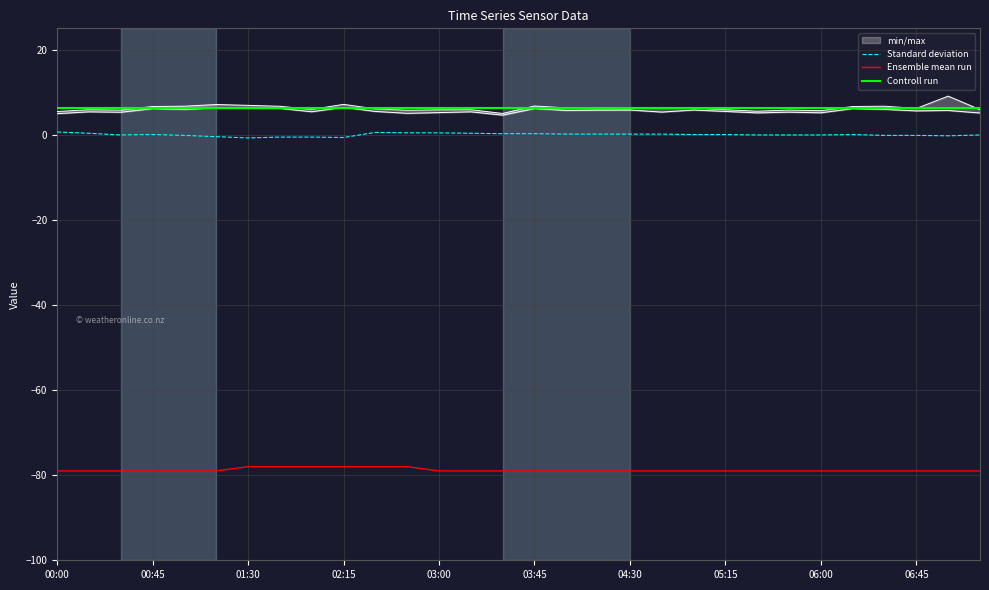

Rank the series by their maximum value, from highest to lowest.

Controll run, Standard deviation, Ensemble mean run